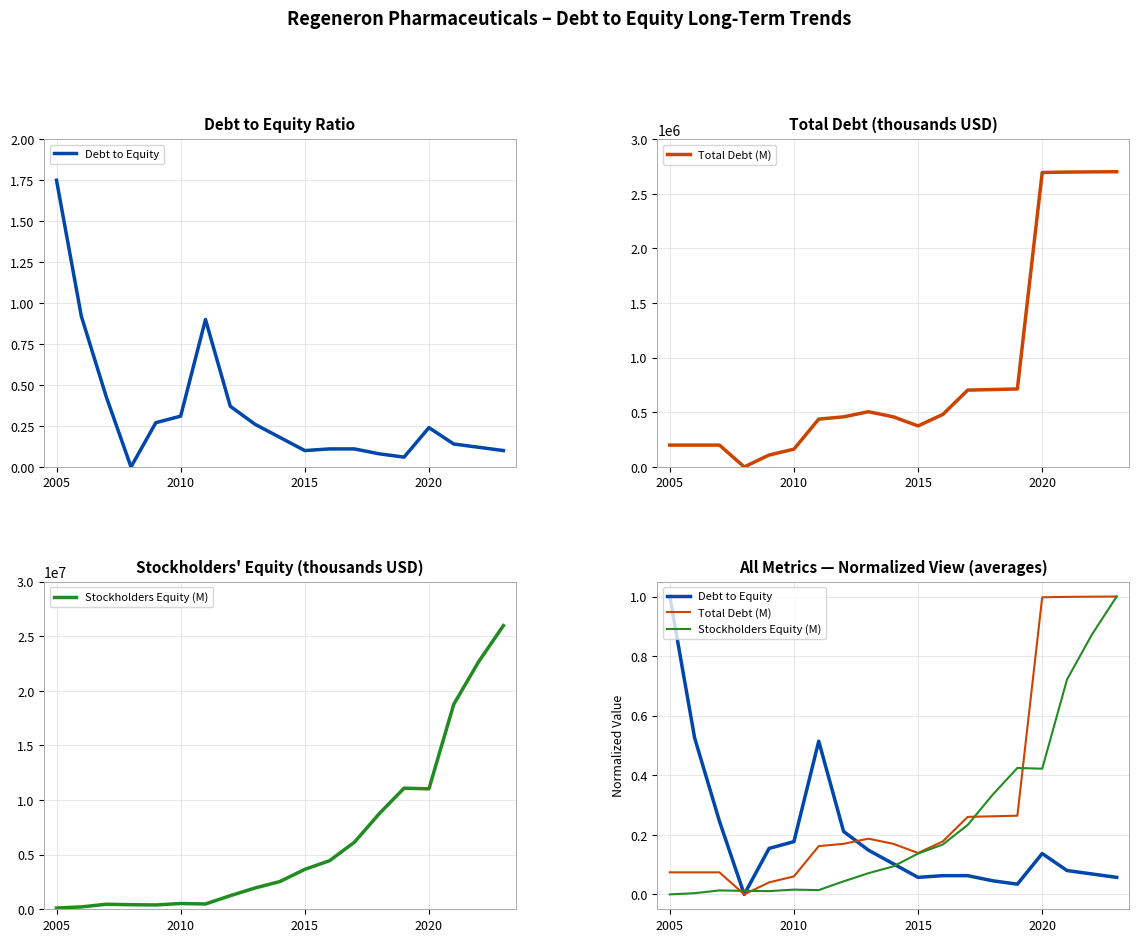

At which label does Stockholders Equity (M) reach its minimum?

2005